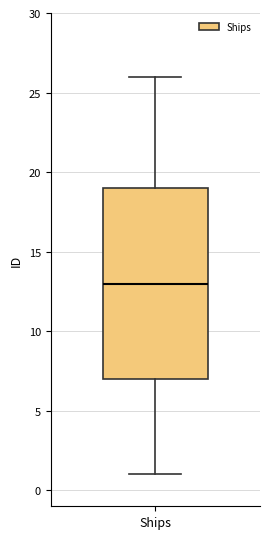

Read this box plot against the y-axis: the position of the median line, the range covered by the box, and the ends of both whiskers. The values are not printed on the chart, so give them approximately, as read against the axis.

median 13, box 7 to 19, whiskers 1 to 26